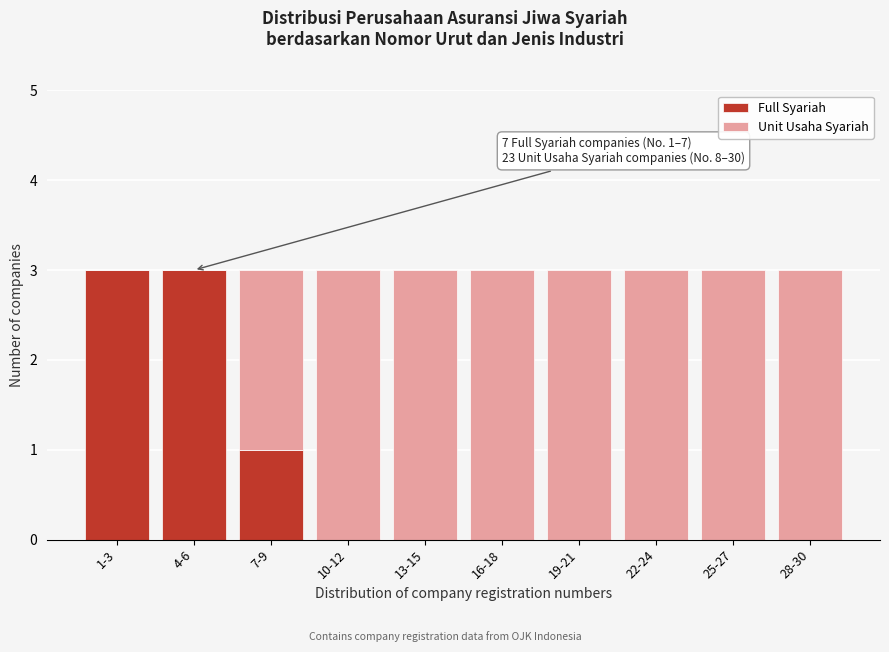

Reading left to right, list the values for the Full Syariah series.

1-3=3	4-6=3	7-9=1	10-12=0	13-15=0	16-18=0	19-21=0	22-24=0	25-27=0	28-30=0